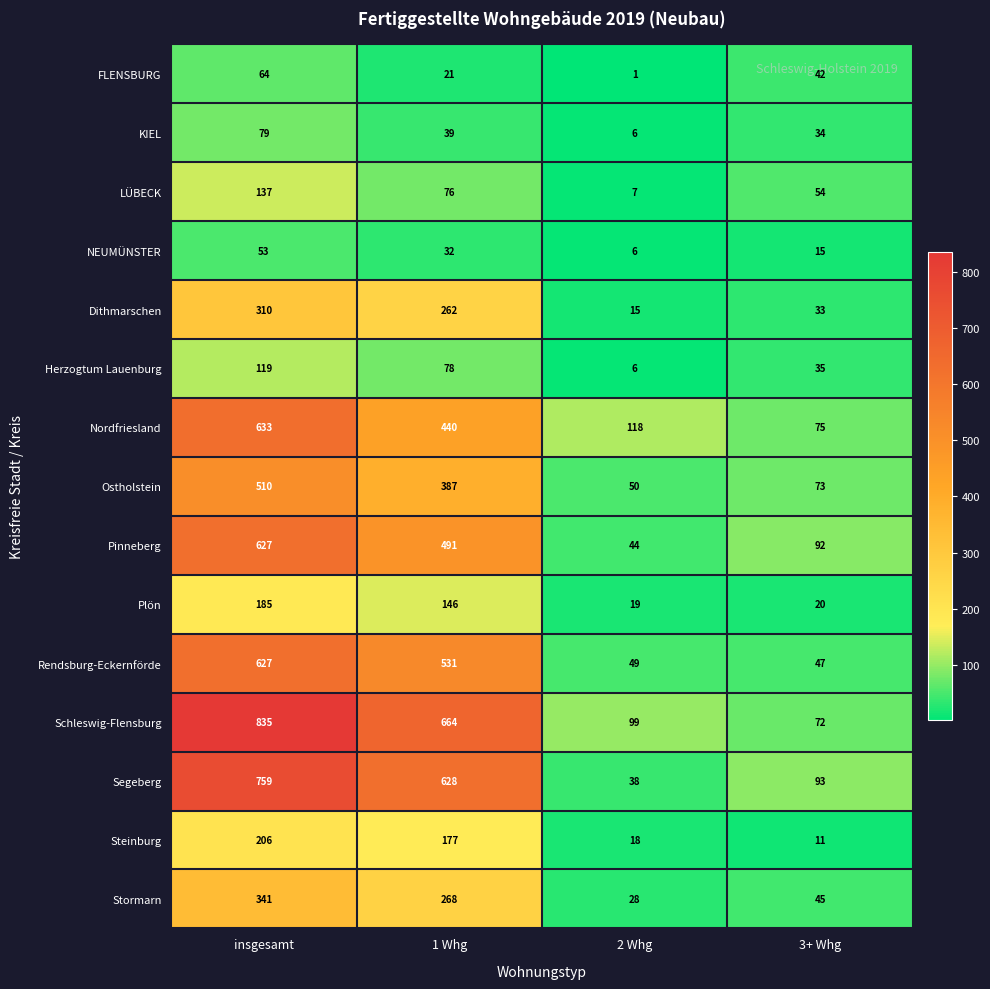

Is the value of Ostholstein at insgesamt greater than the value of Stormarn at 1 Whg?

Yes